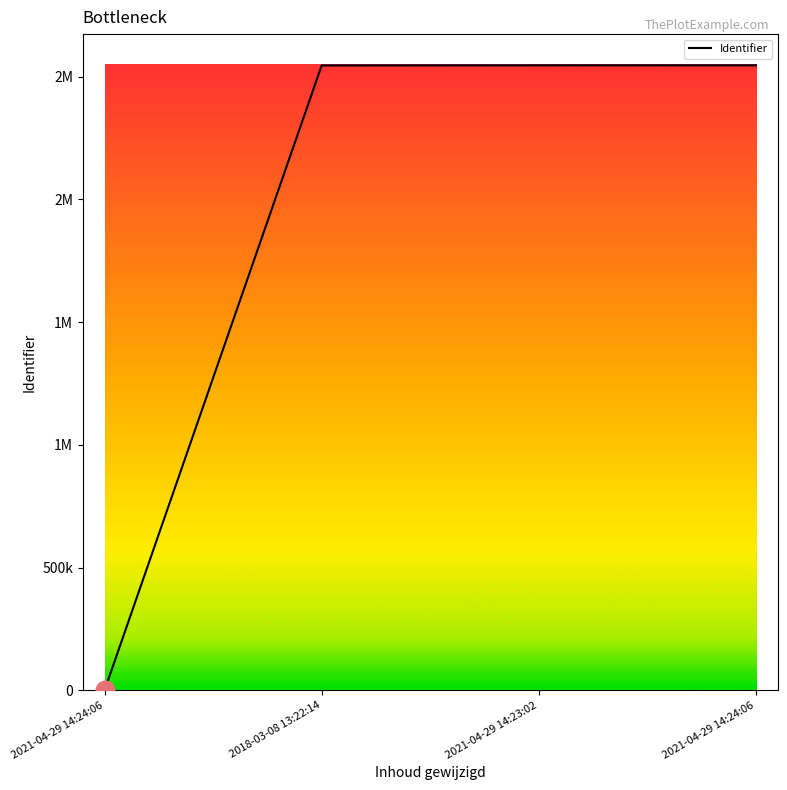

What is the change in value from 2021-04-29 14:24:06 to 2021-04-29 14:24:06?

+2545901